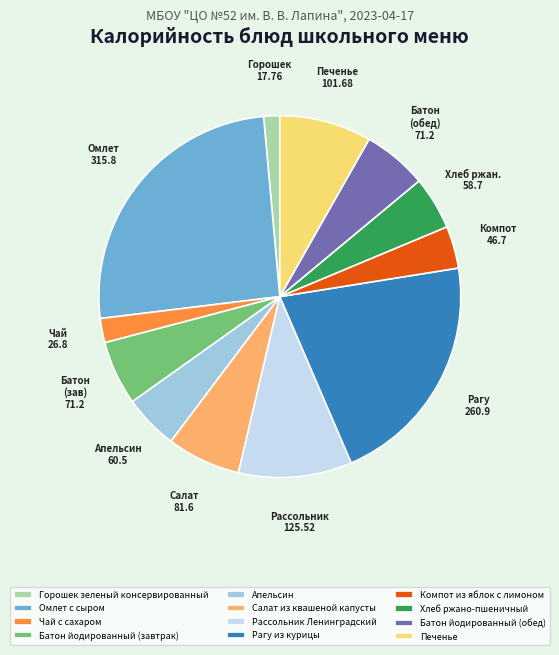

What is the smallest slice in the pie chart?

Горошек зеленый консервированный